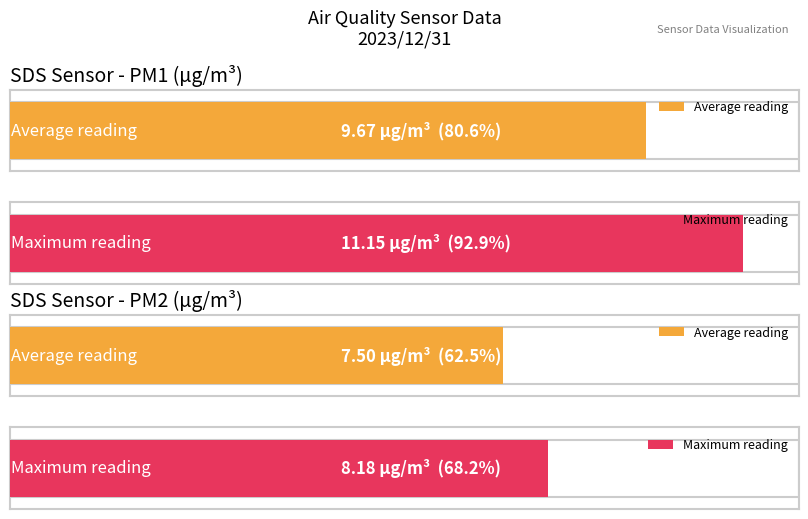

What is the highest value of the SDS_P1 series?

11.2